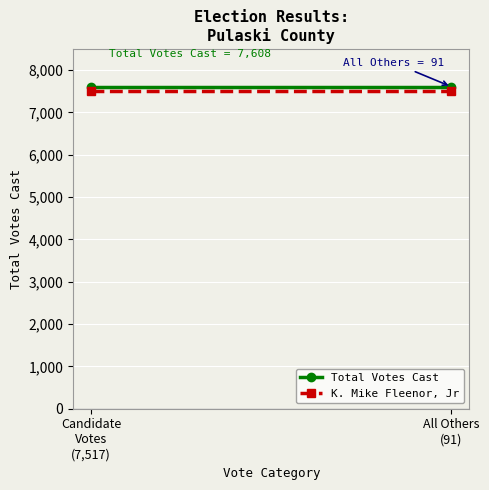

List the series in order of their overall mean, lowest first.

K. Mike Fleenor, Jr, Total Votes Cast